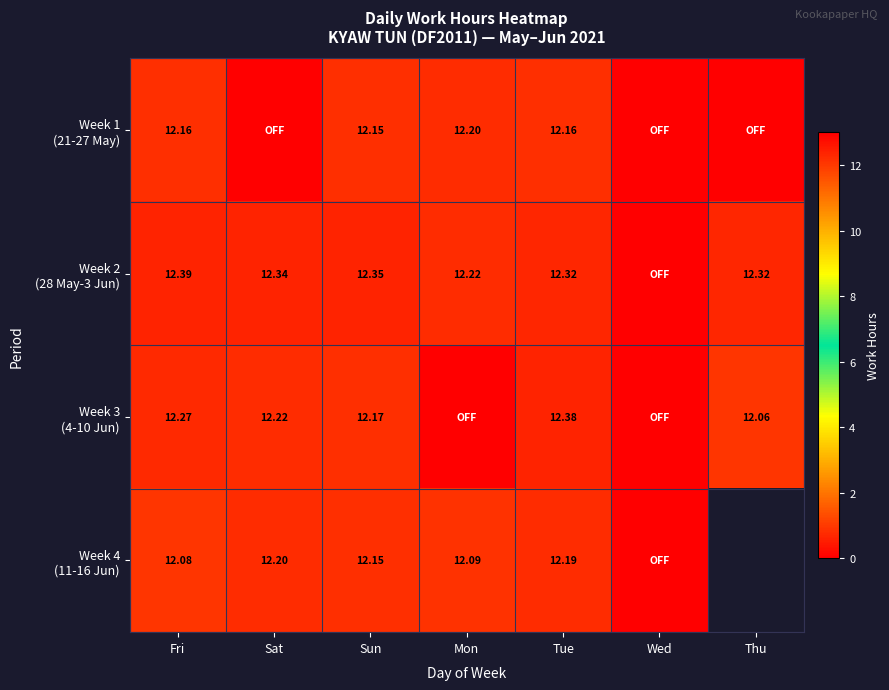

At which category is the sum across all series the highest?

Tue